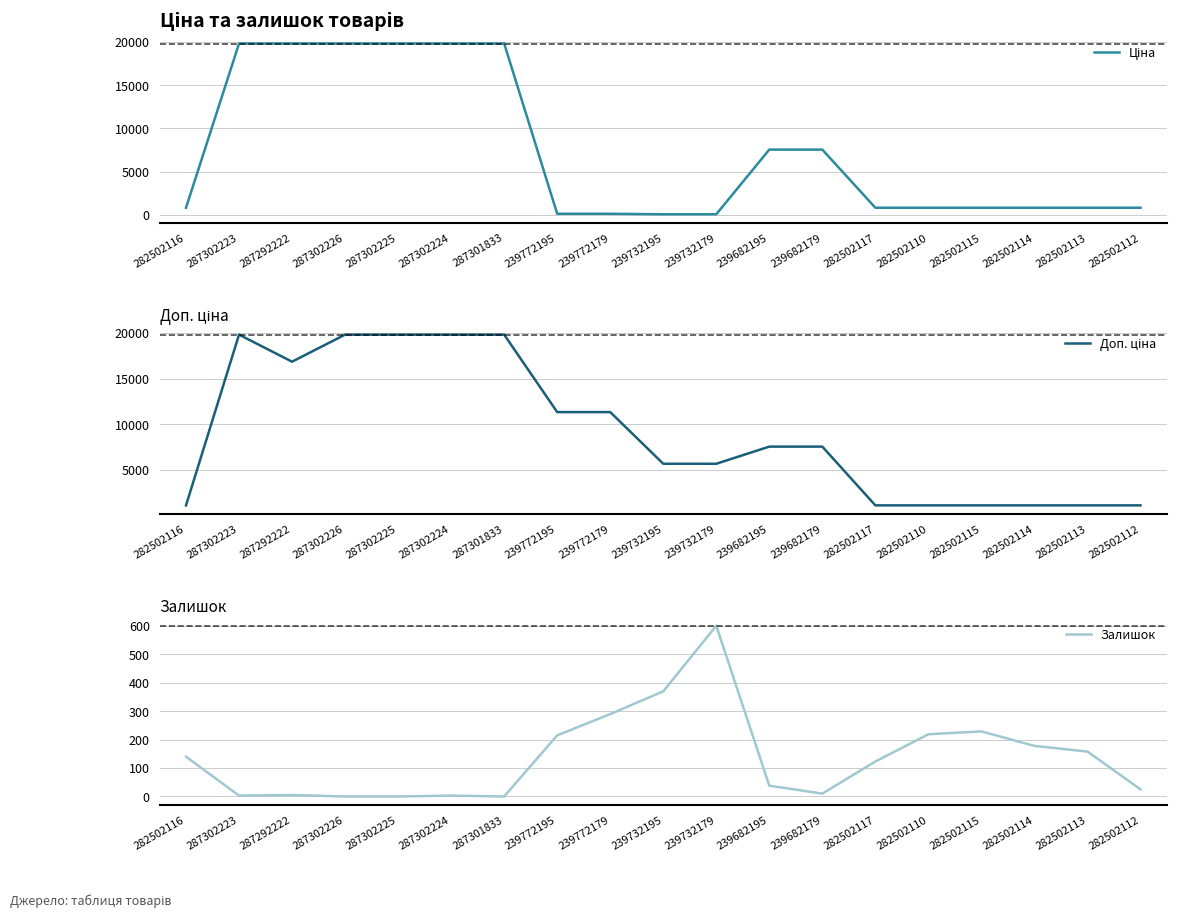

Rank the series by their maximum value, from highest to lowest.

Ціна, Доп. ціна, Залишок